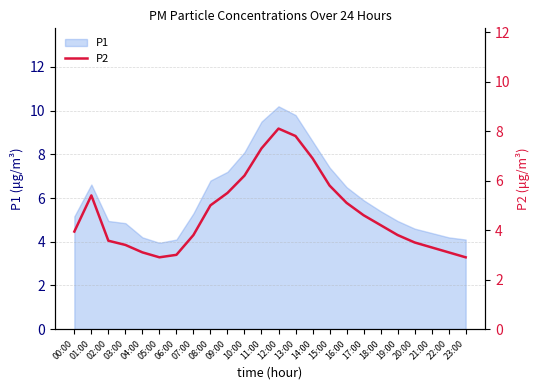

What is the label of the 24th point from the right?

00:00